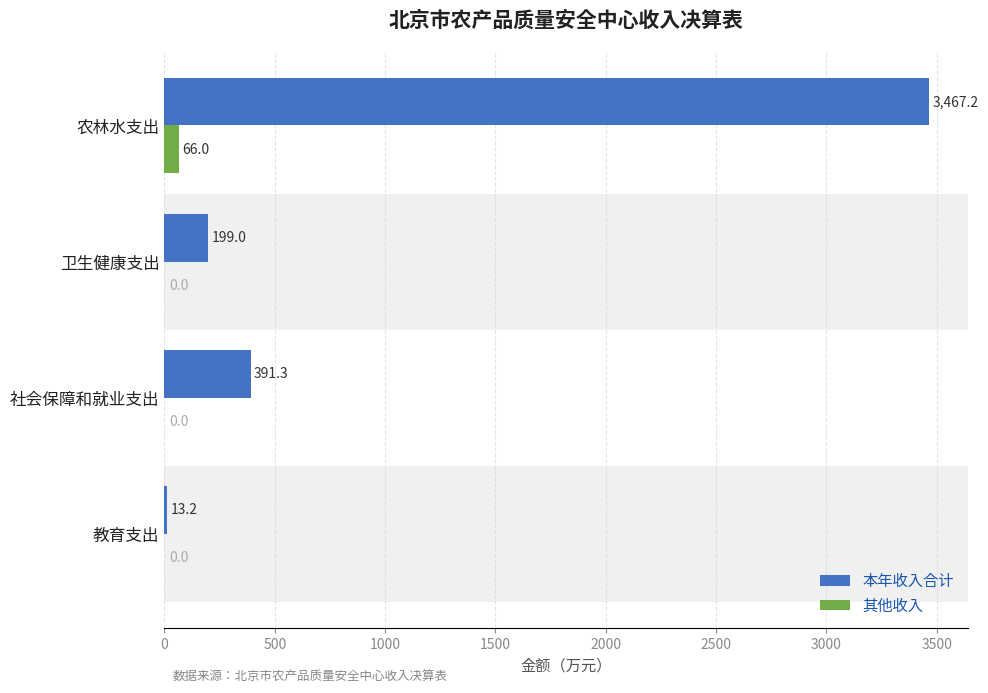

Is the value of 其他收入 at 卫生健康支出 greater than the value of 本年收入合计 at 卫生健康支出?

No